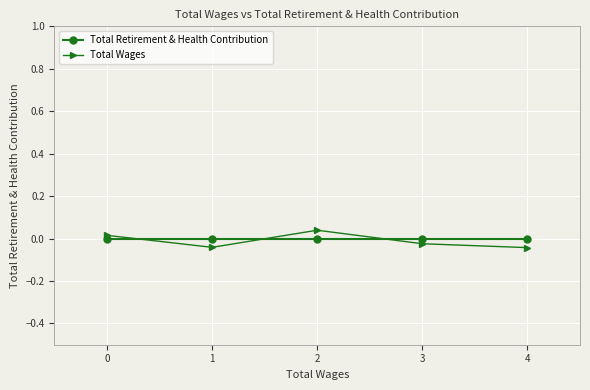

Which series changed the most between 1 and 3?

Total Wages